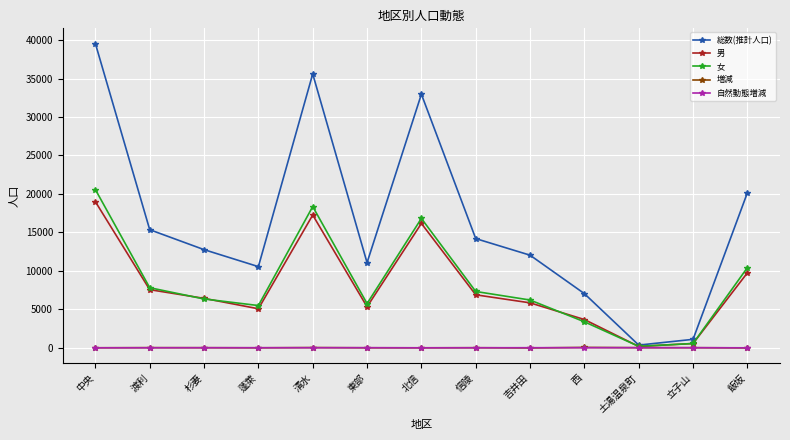

Is it true that 女 equals 14488 at 飯坂?

False